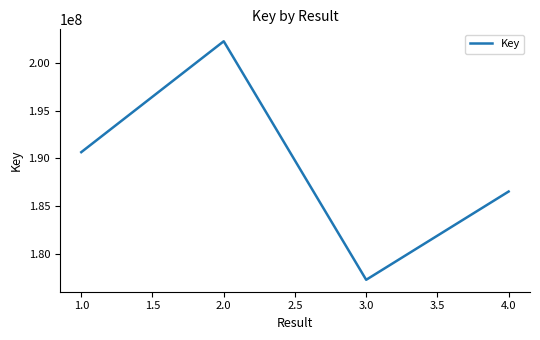

Where is the first local minimum?

3.0